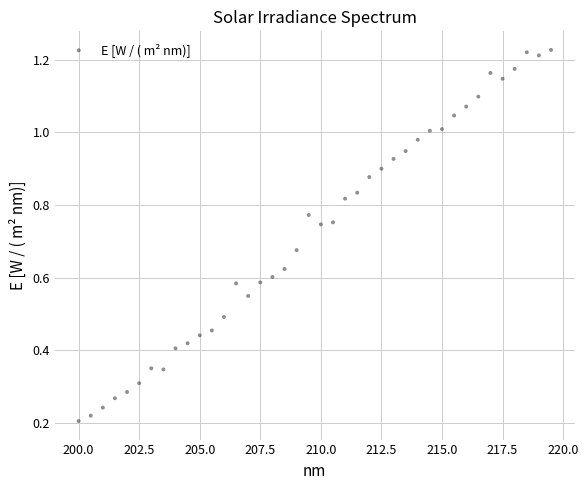

What is the range of X values (max minus min)?

19.5